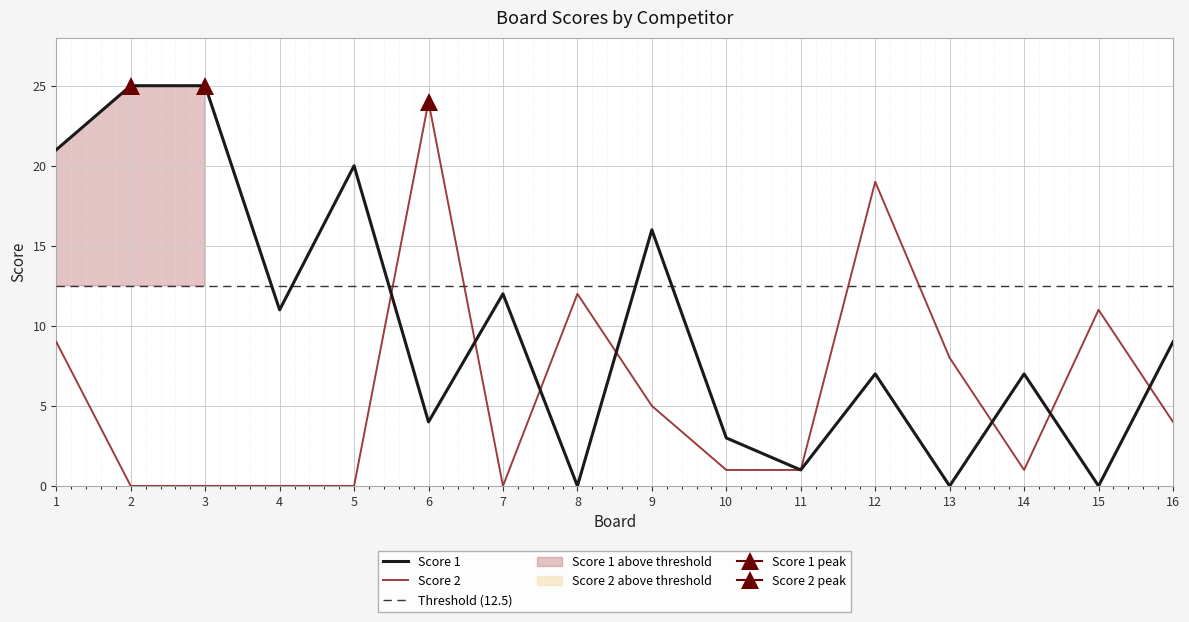

Where does the Score 1 series first go above 9?

1